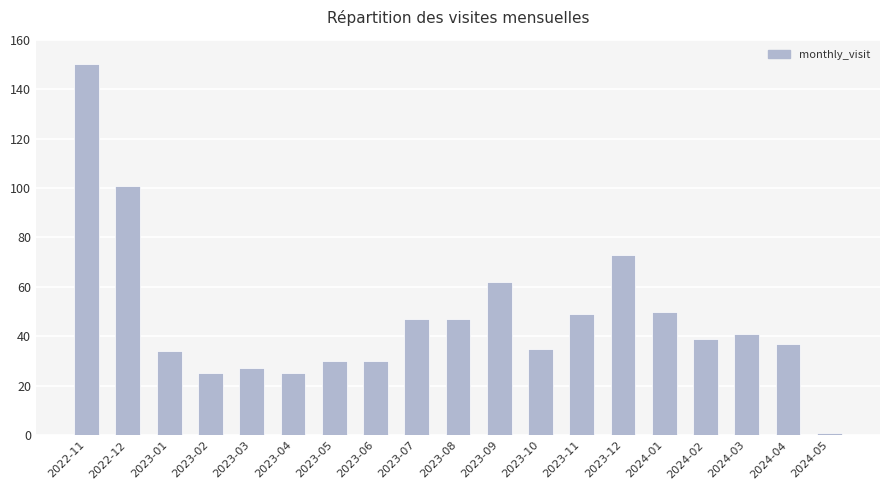

True or false: the data shows 37 at 2024-04.

True